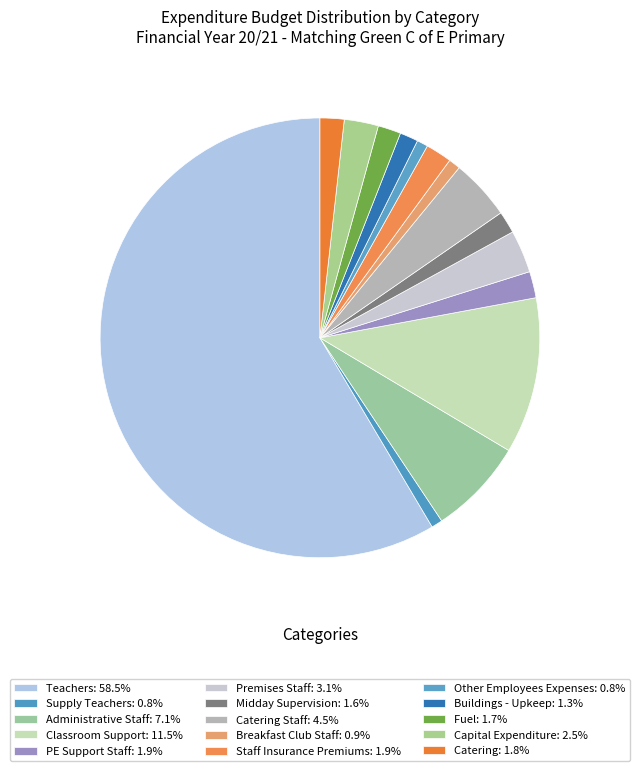

Which slice is the largest?

Teachers